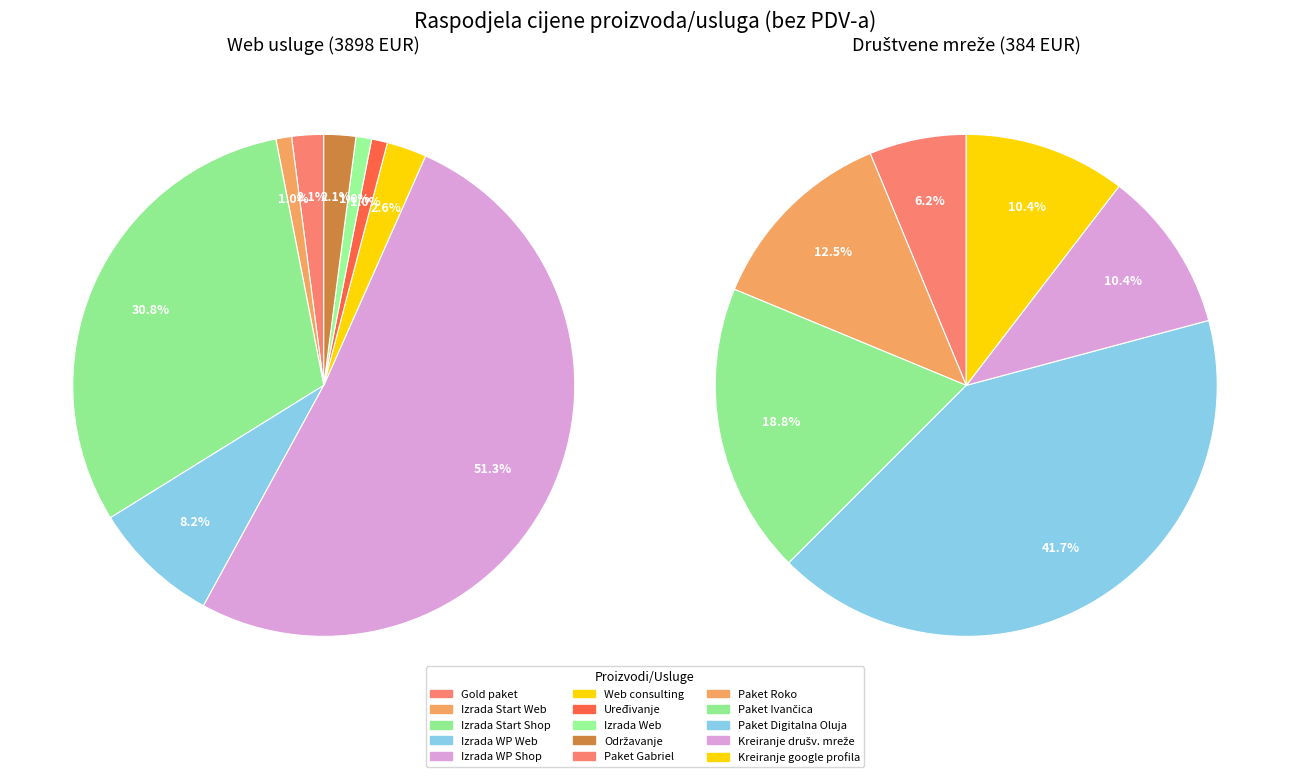

Is the sum of Uređivanje internet stranice ili trgovine and Jednokratno uređenje/kreiranje društvene mreže greater than half?

No